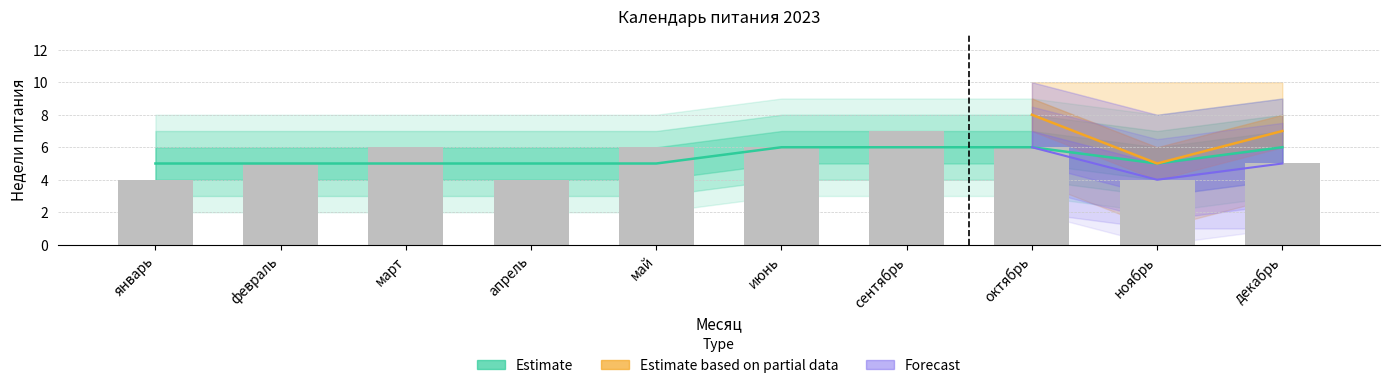

True or false: Estimate has a value of 6 at сентябрь.

True